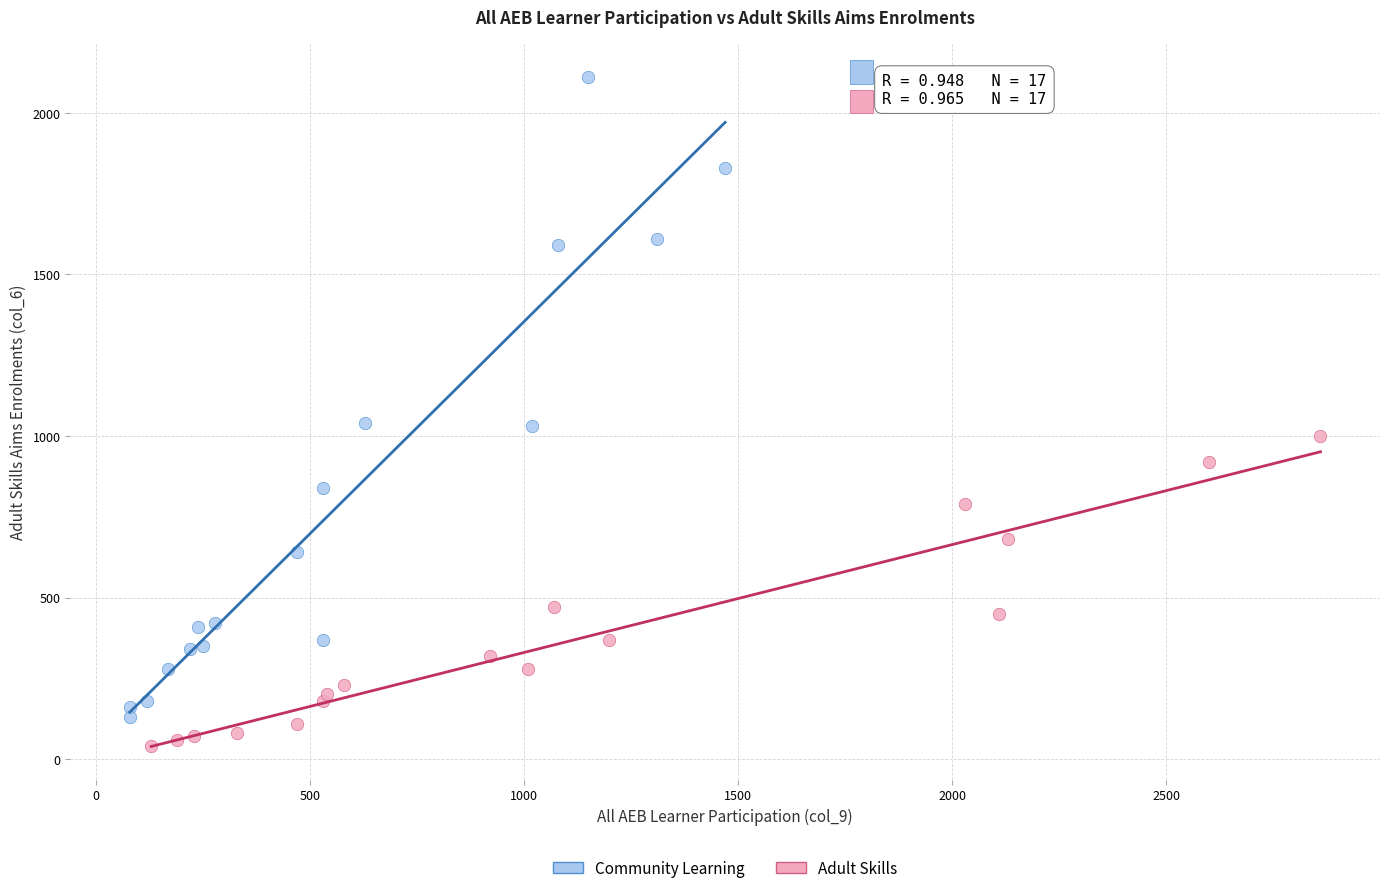

Which series reaches the maximum Y coordinate?

Community Learning